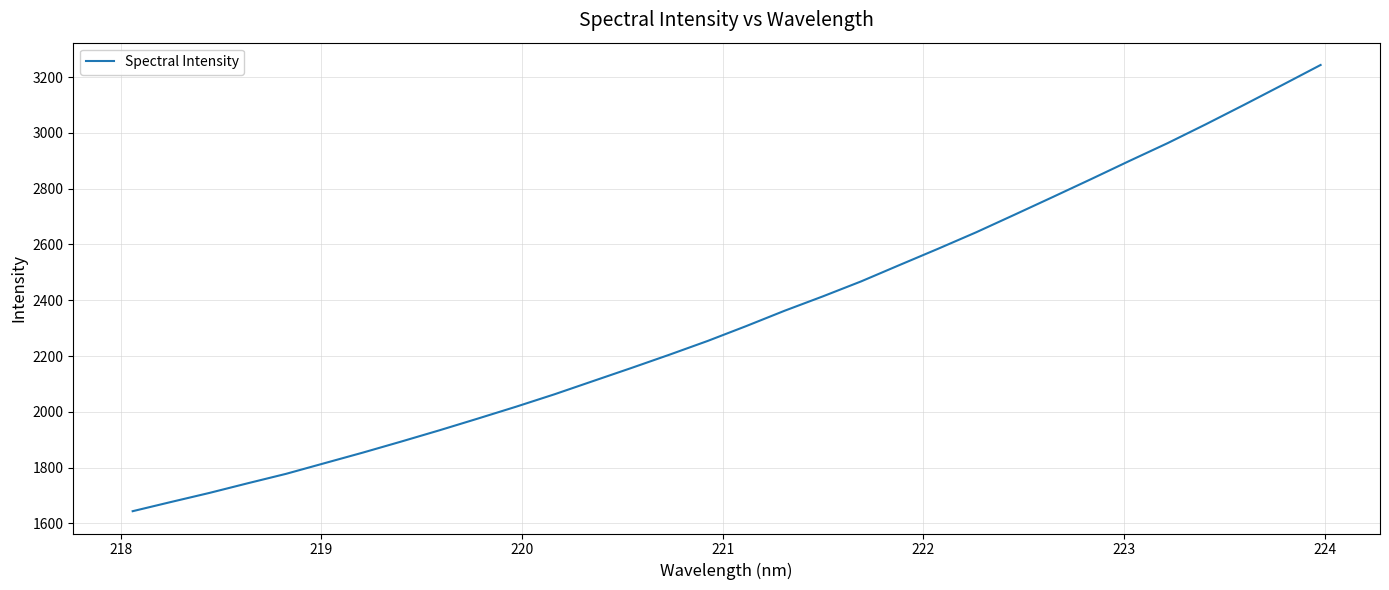

What is the minimum value shown in the chart?

1643.9